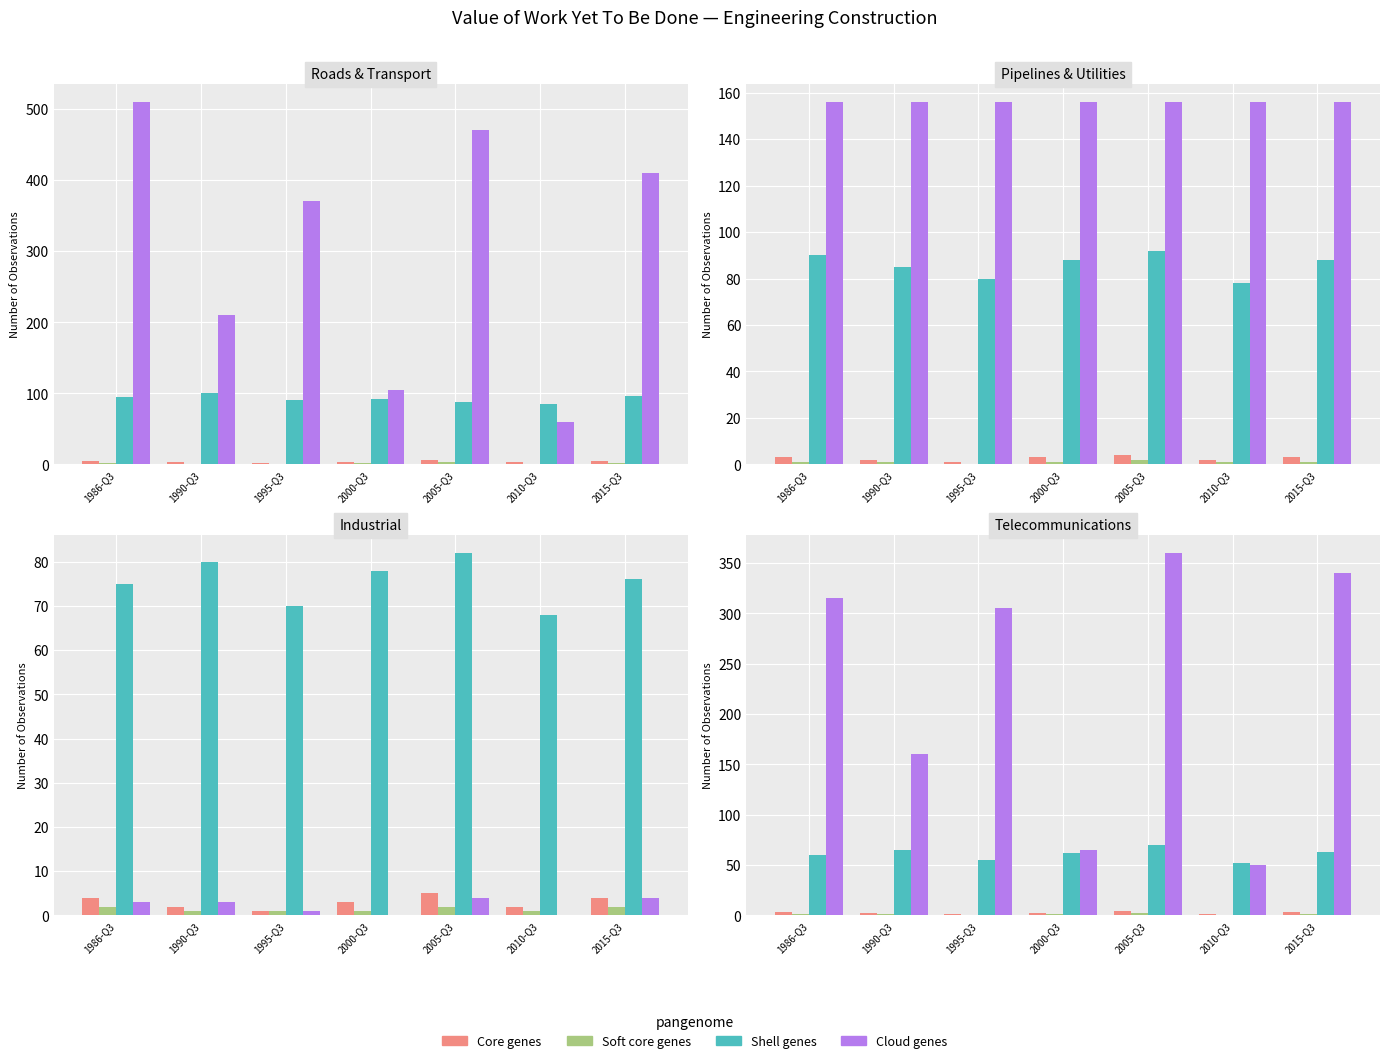

Which label corresponds to the largest value in the chart?

2005-Q3